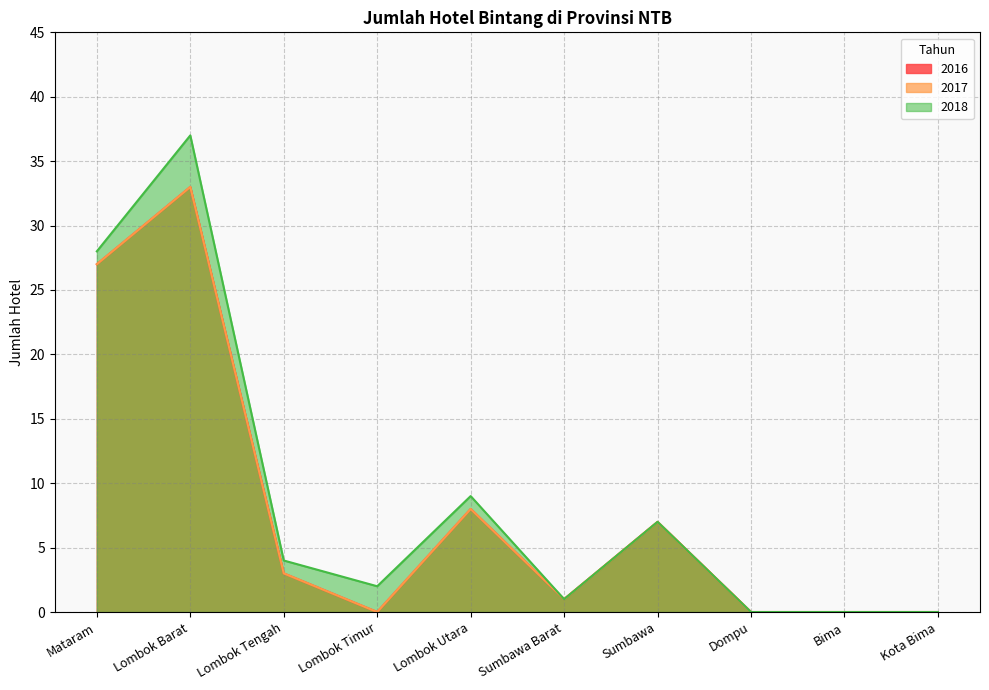

Reading left to right, what are all the values shown in this chart?

2016: 27	33	3	0	8	1	7	0	0	0
2017: 27	33	3	0	8	1	7	0	0	0
2018: 28	37	4	2	9	1	7	0	0	0